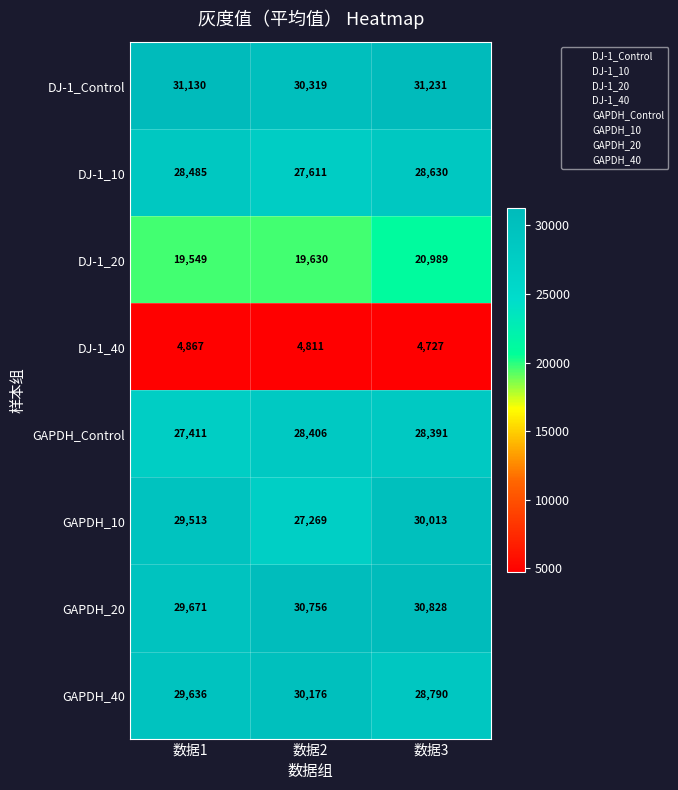

The DJ-1_40 series shows 8102 at 数据3. True or false?

False